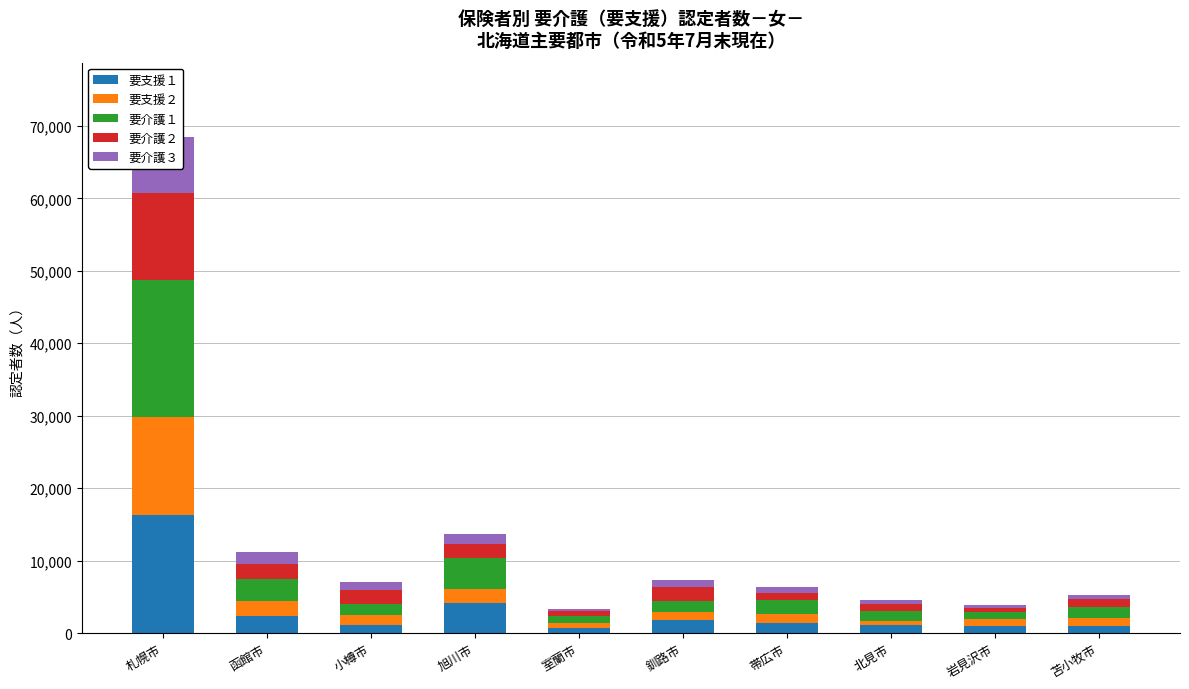

What is the total value across all series at 函館市?

11191